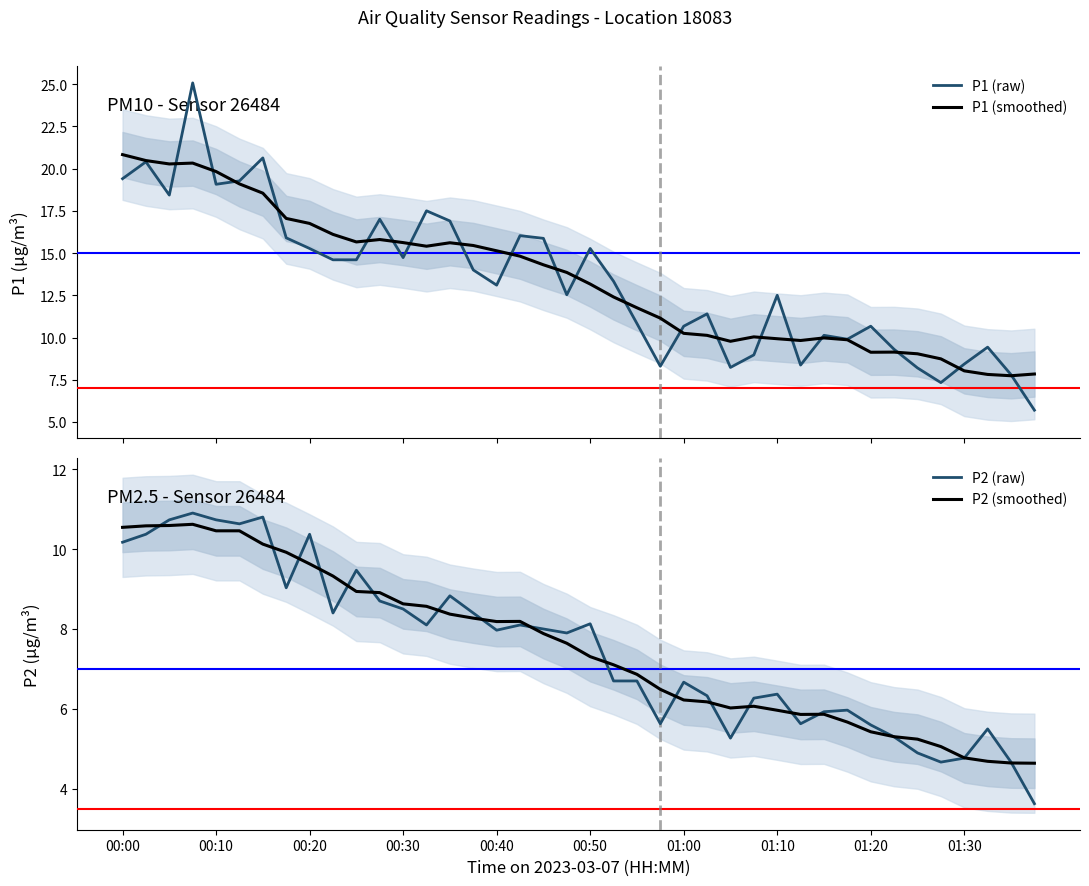

What is the maximum value for P1 (raw)?

25.1